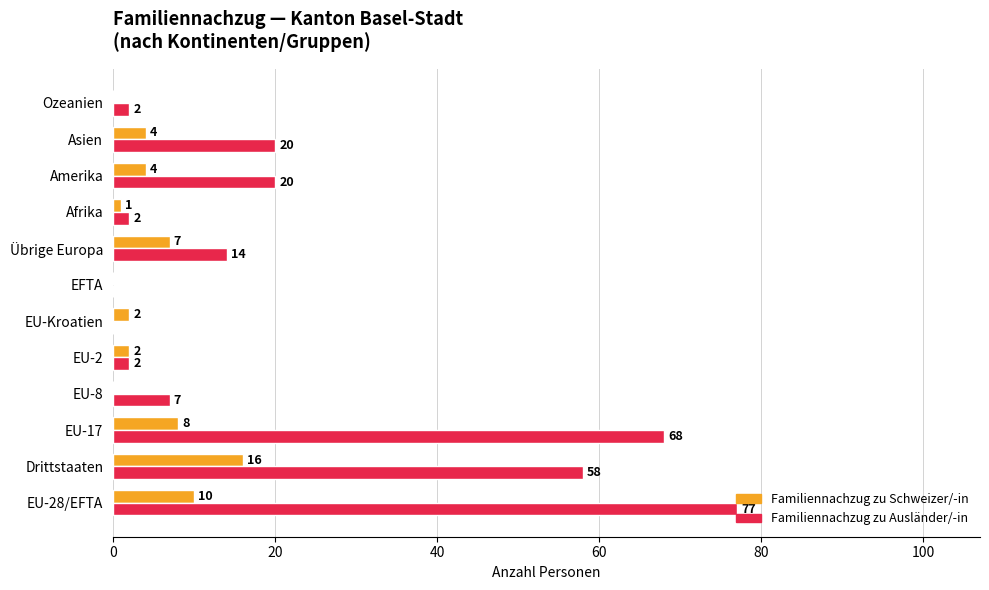

The value of Familiennachzug zu Schweizer/-in at Afrika is 1. True or false?

True